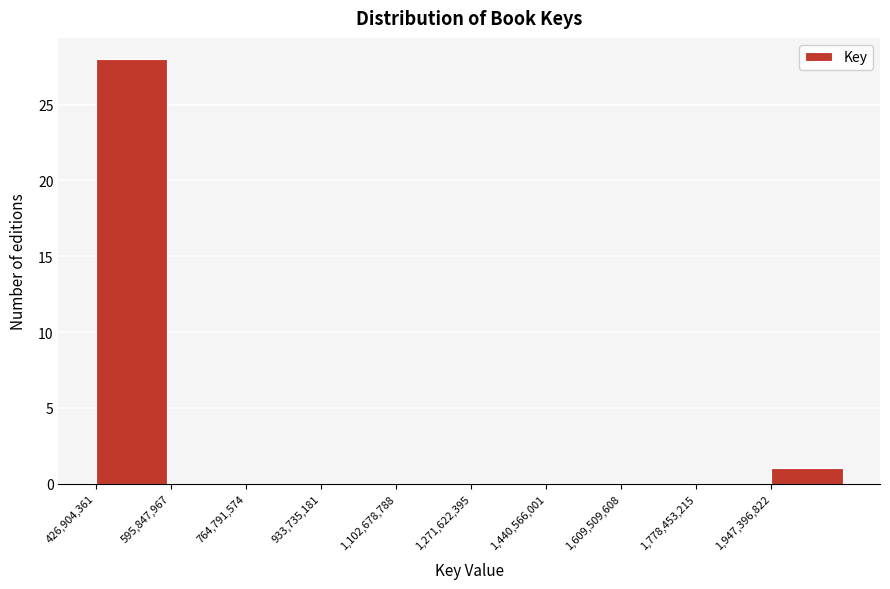

Which range on the x-axis has the tallest bar?

420000000 to 600000000